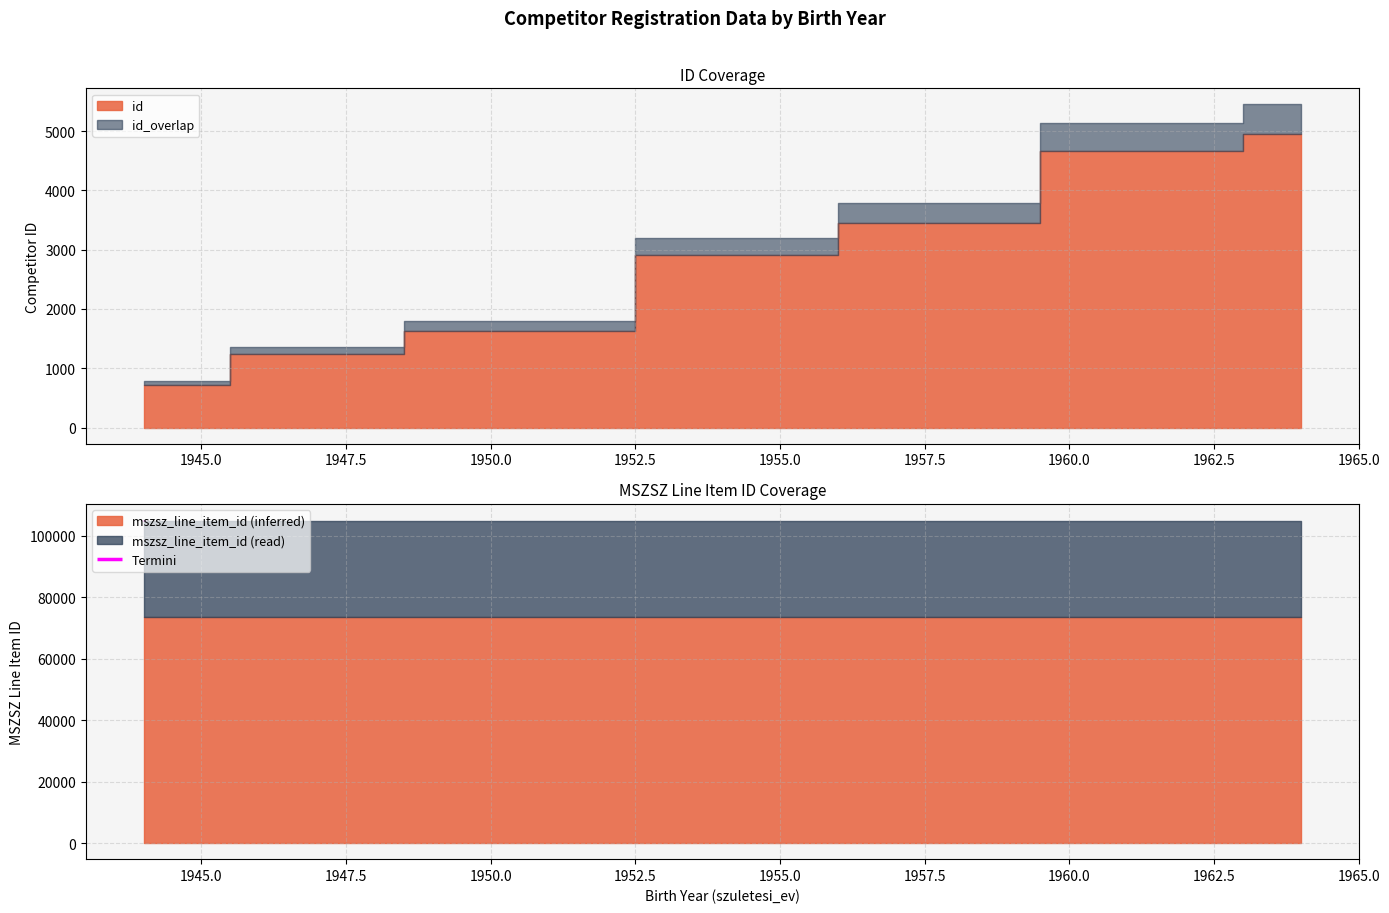

How many values in the id series exceed 2907?

3